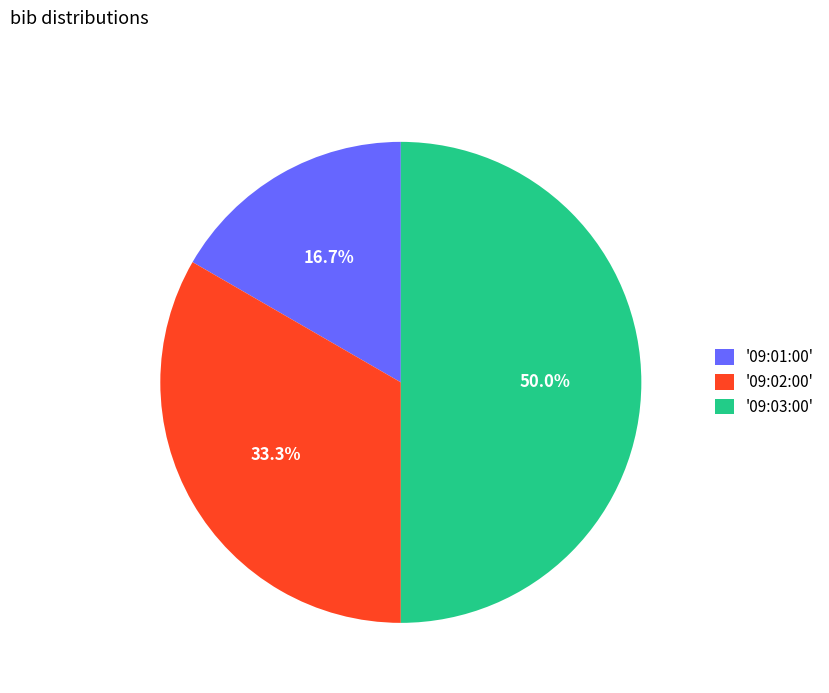

To the nearest percent, what is the average slice percentage?

33%